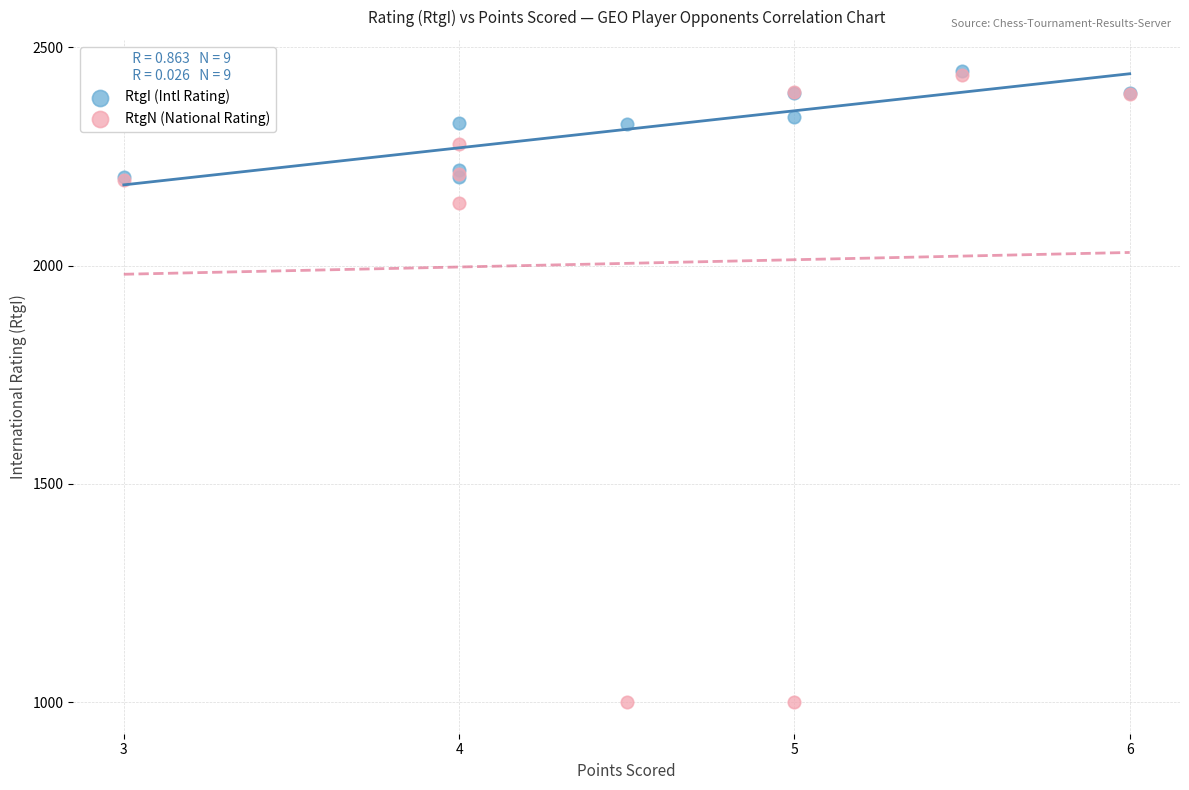

Which series contains the lowest Y value?

RtgN (National Rating)